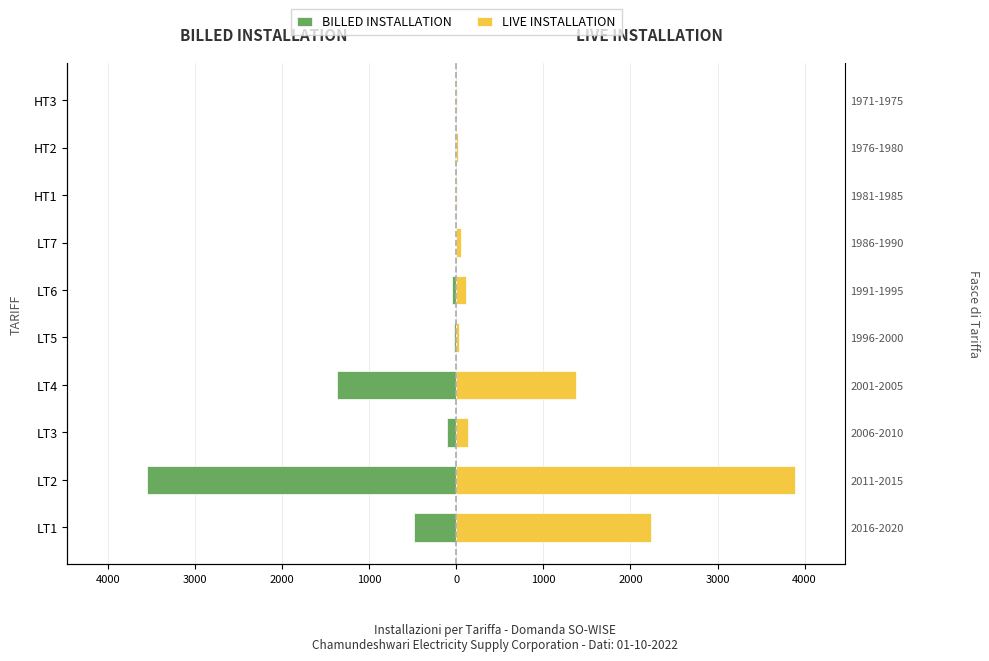

What is the approximate value of BILLED INSTALLATION at LT2, to the nearest 50?

-3550